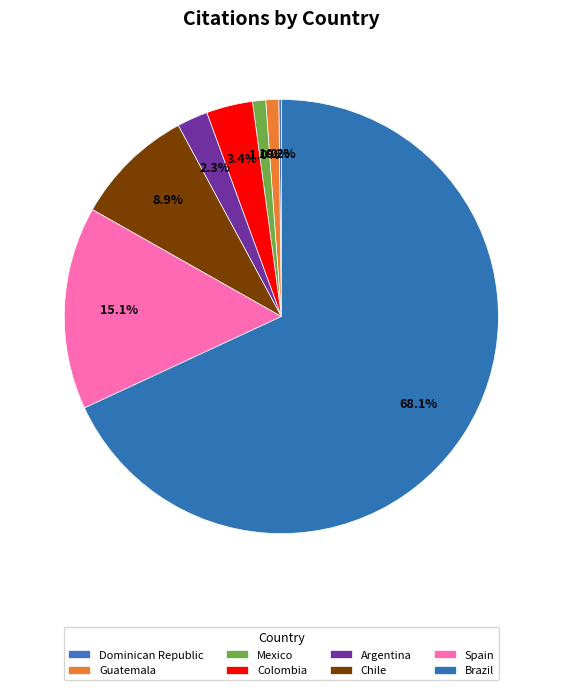

To the nearest percent, what is the average slice percentage?

12%